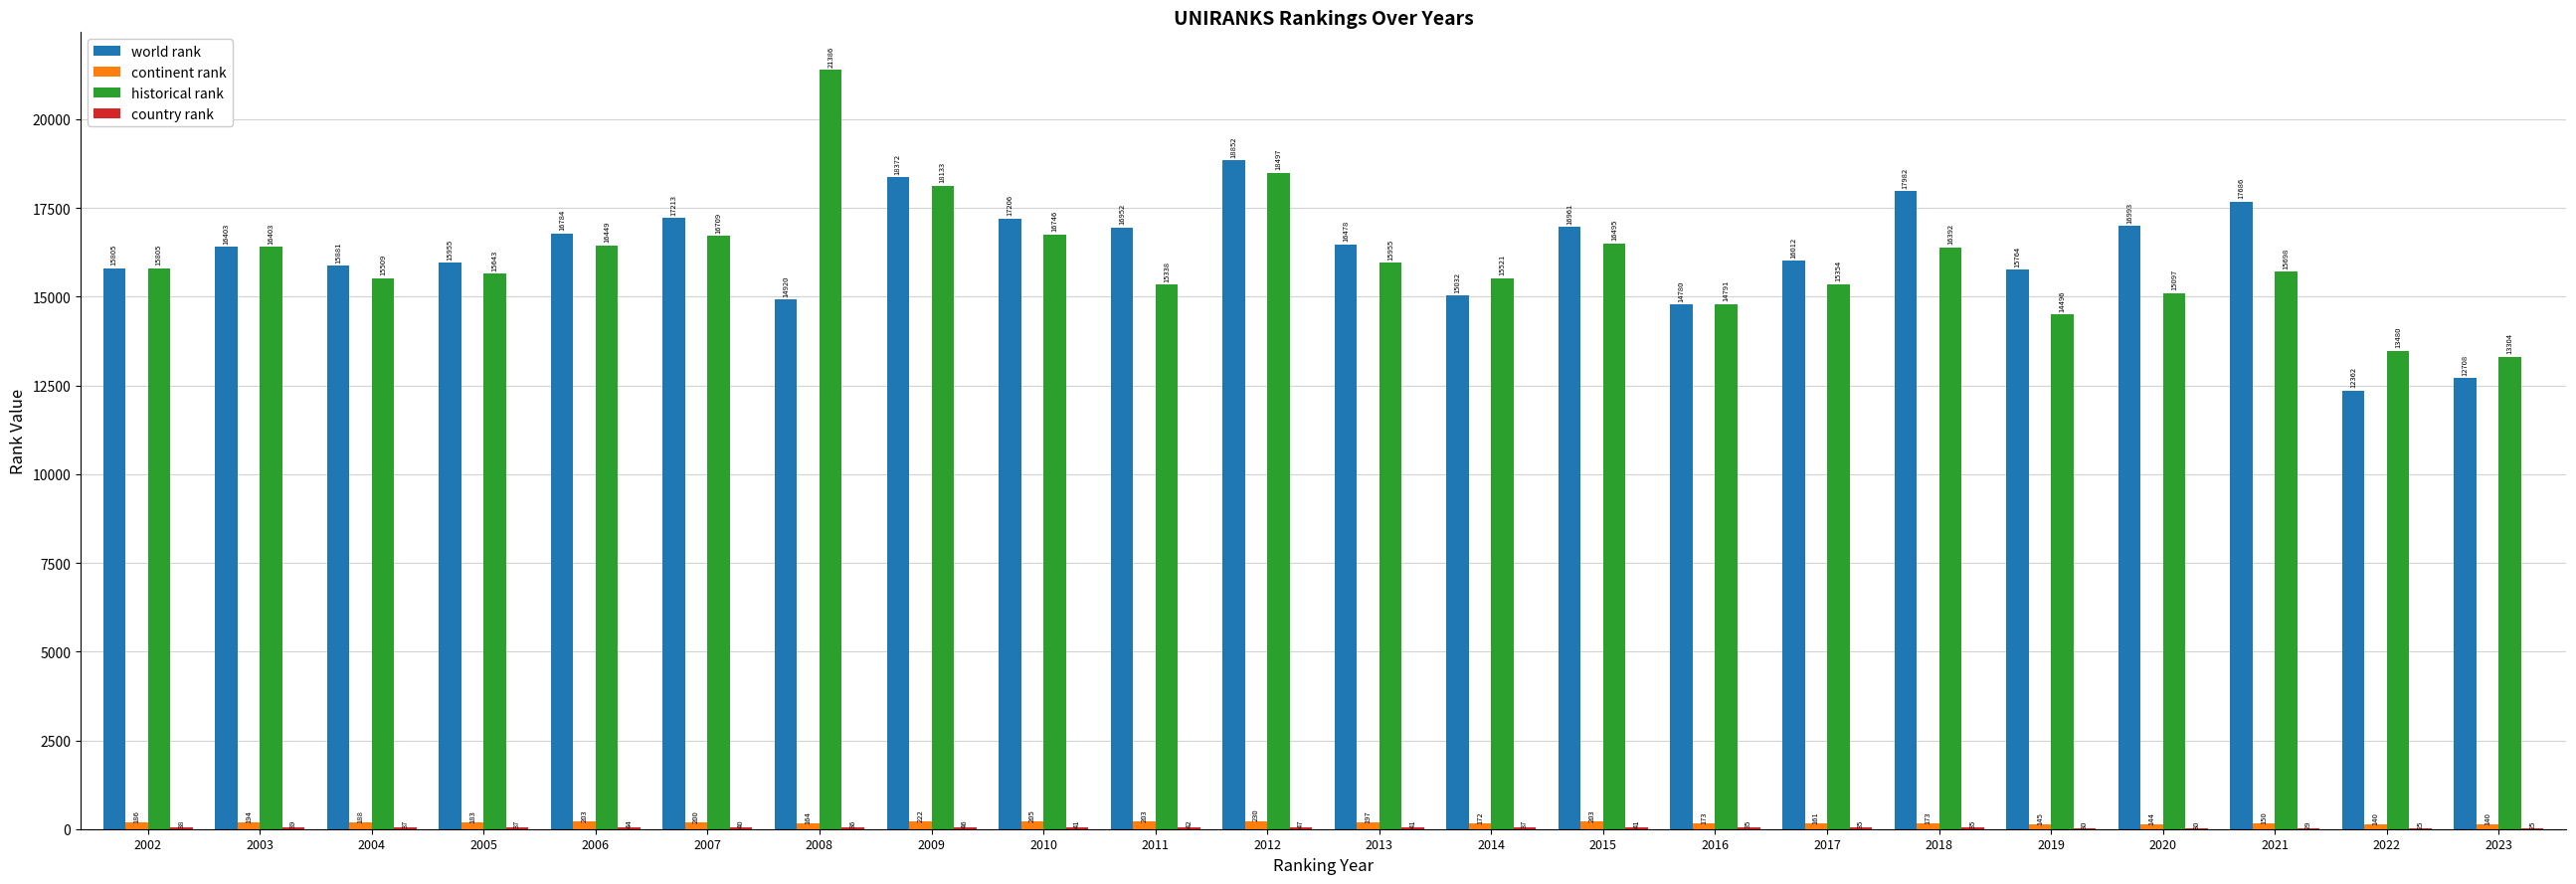

True or false: historical rank has a value of 16392 at 2018.

True